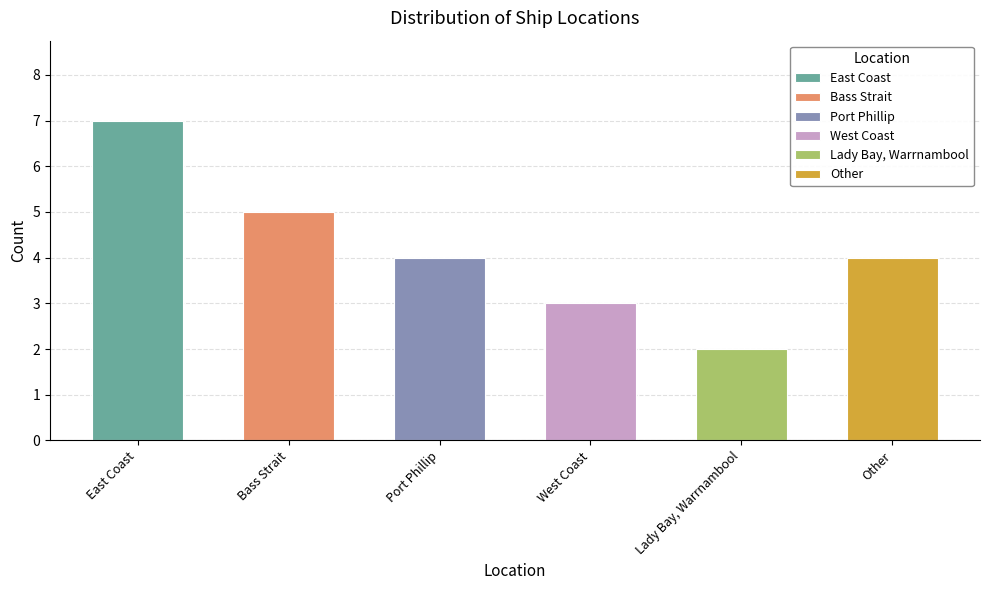

Are the bars horizontal?

No